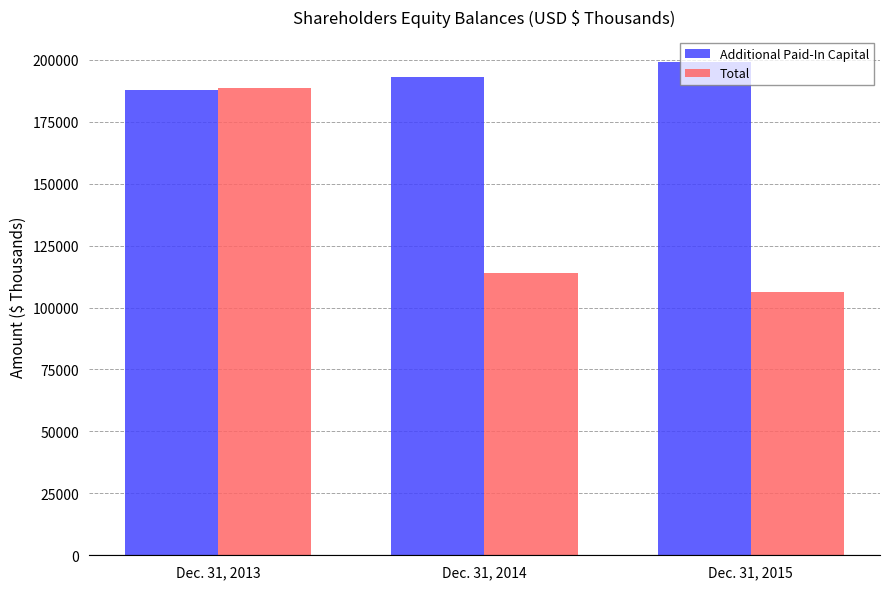

Which series has the largest total across all categories?

Additional Paid-In Capital